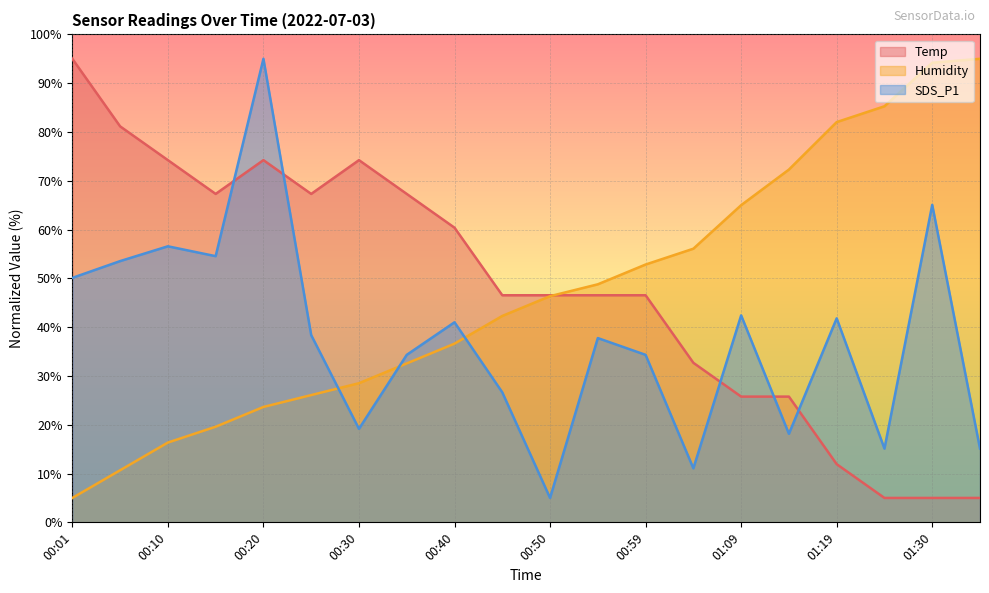

What is the label of the 4th point from the right?

01:19